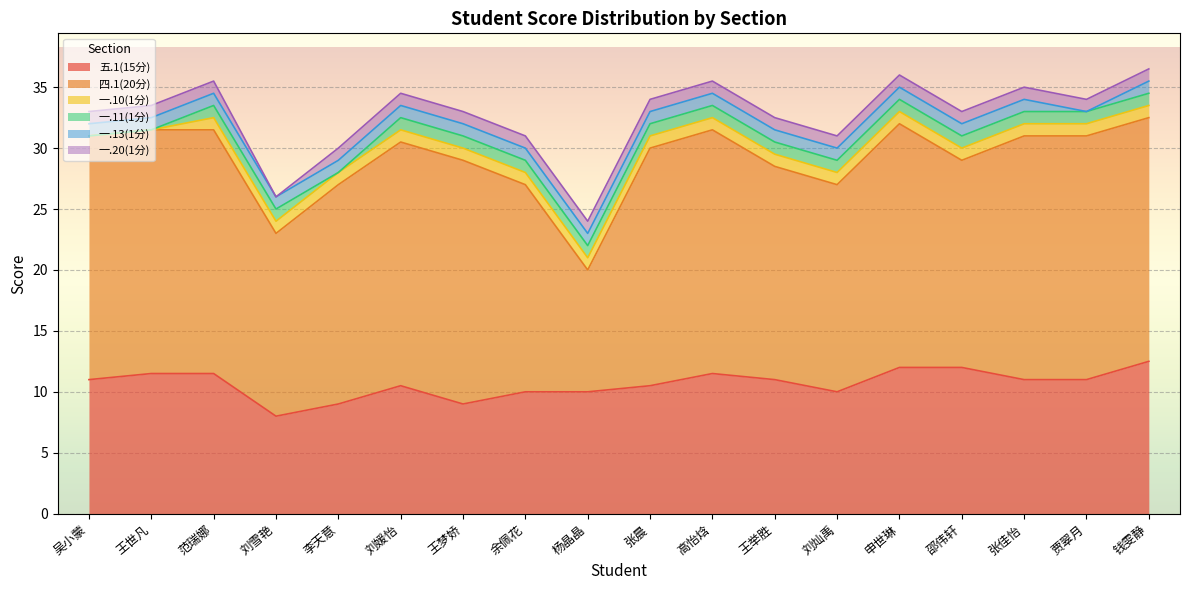

What is the average value of the 五.1(15分) series?

10.7